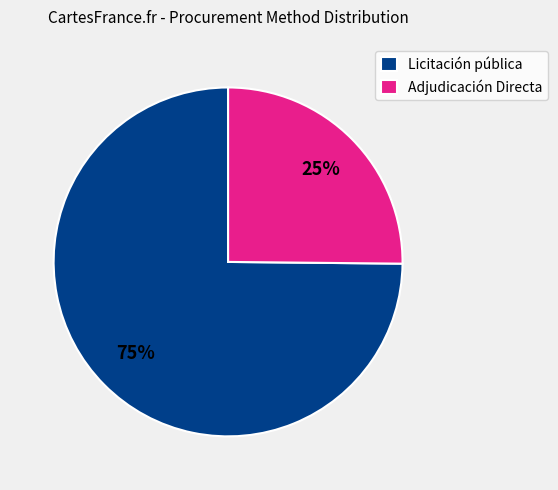

Which slice is the smallest?

Adjudicación Directa